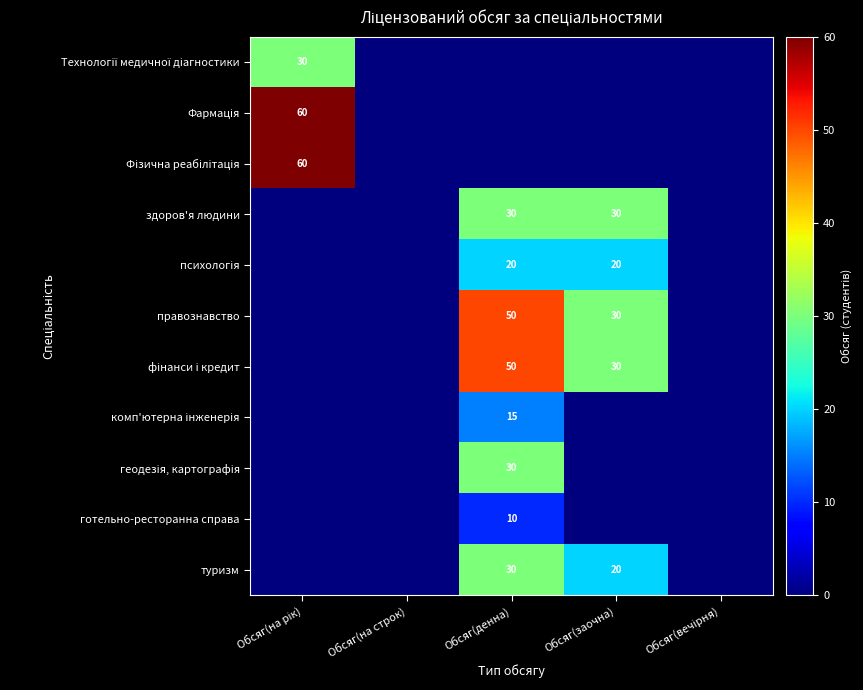

How many series are shown in this chart?

11